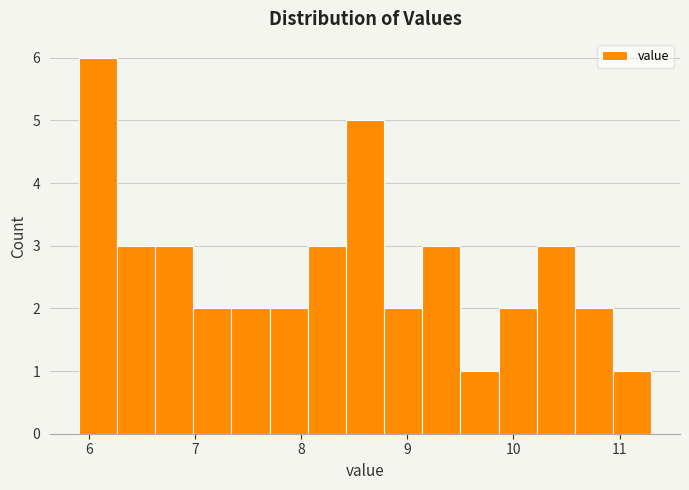

Read against the x-axis, roughly where is the centre of the tallest bar?

6.1